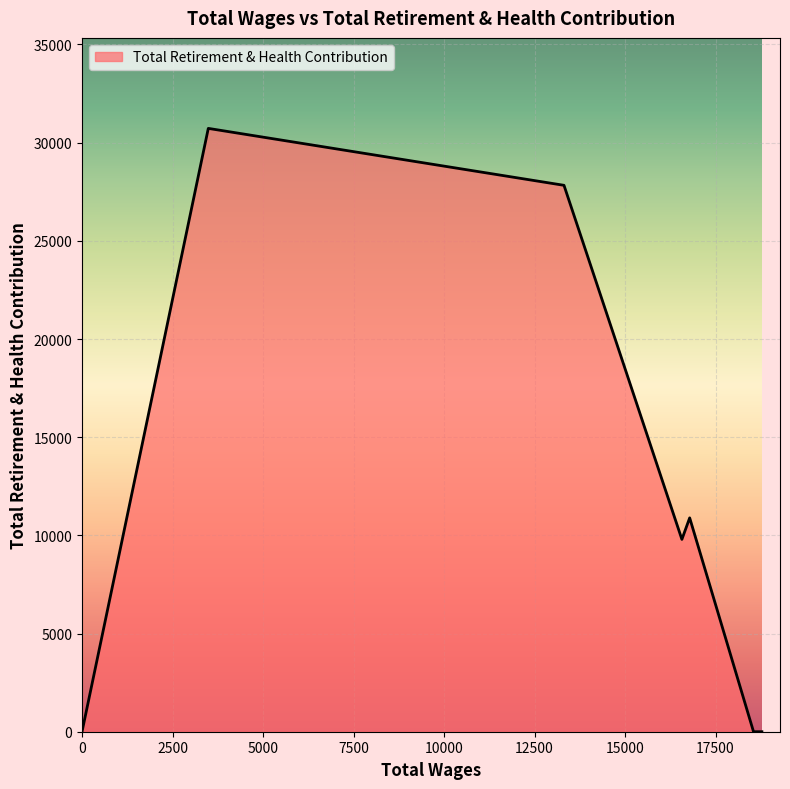

At which label is the value closest to 15363?

16785.0